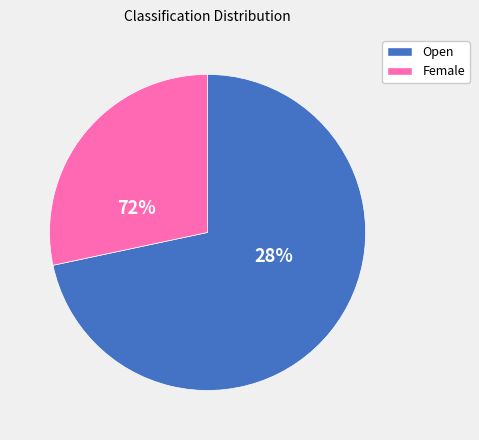

Is there any slice that represents more than half of the pie?

Yes